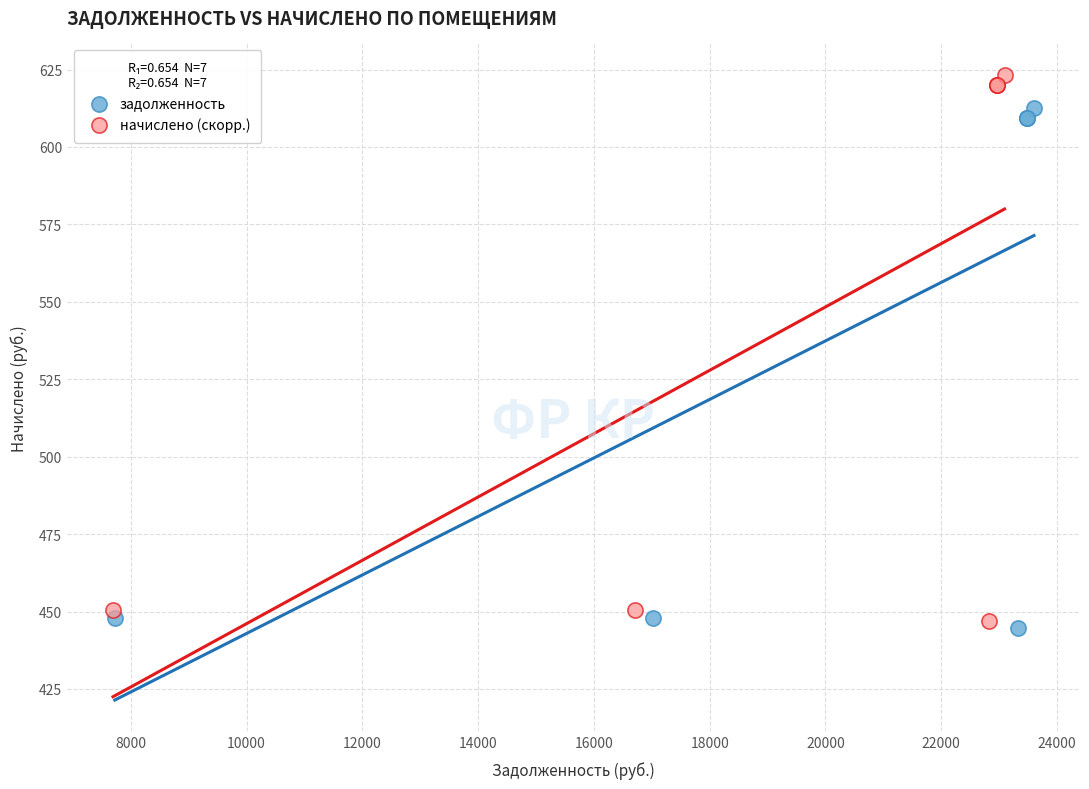

Which series reaches the maximum Y coordinate?

начислено (скорр.)